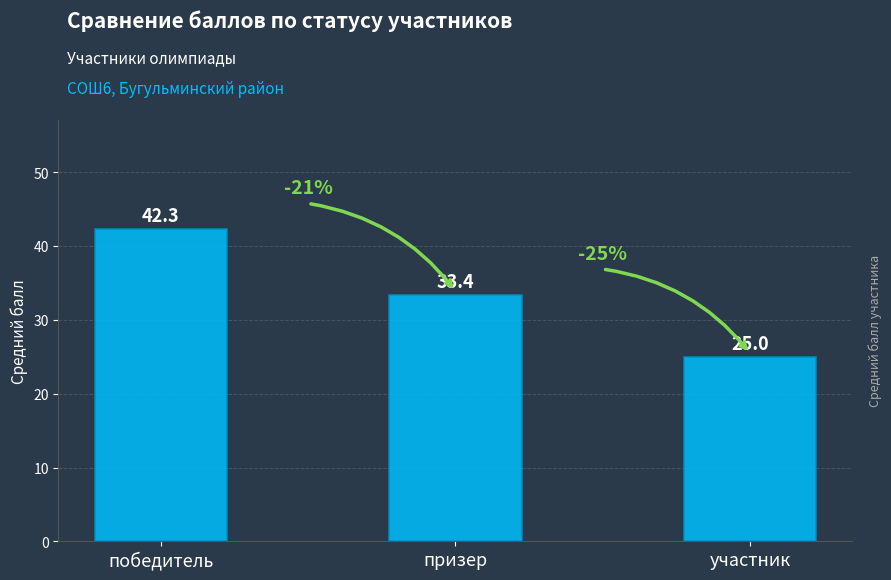

Which label corresponds to the smallest value in the chart?

участник